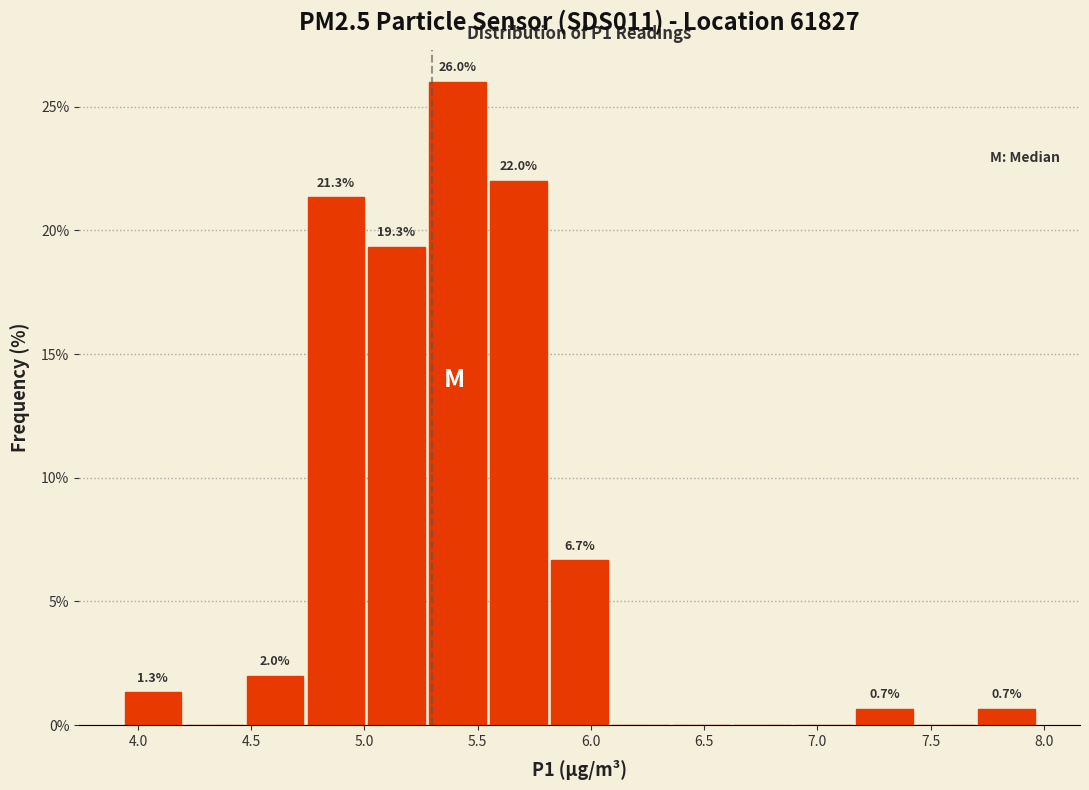

Over which range of the x-axis is the bar tallest?

5.30 to 5.55